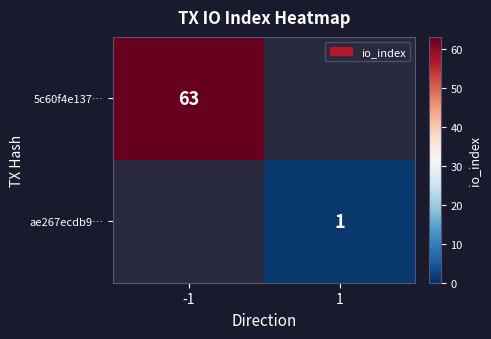

The value of ae267ecdb9… at 1 is 1. True or false?

True